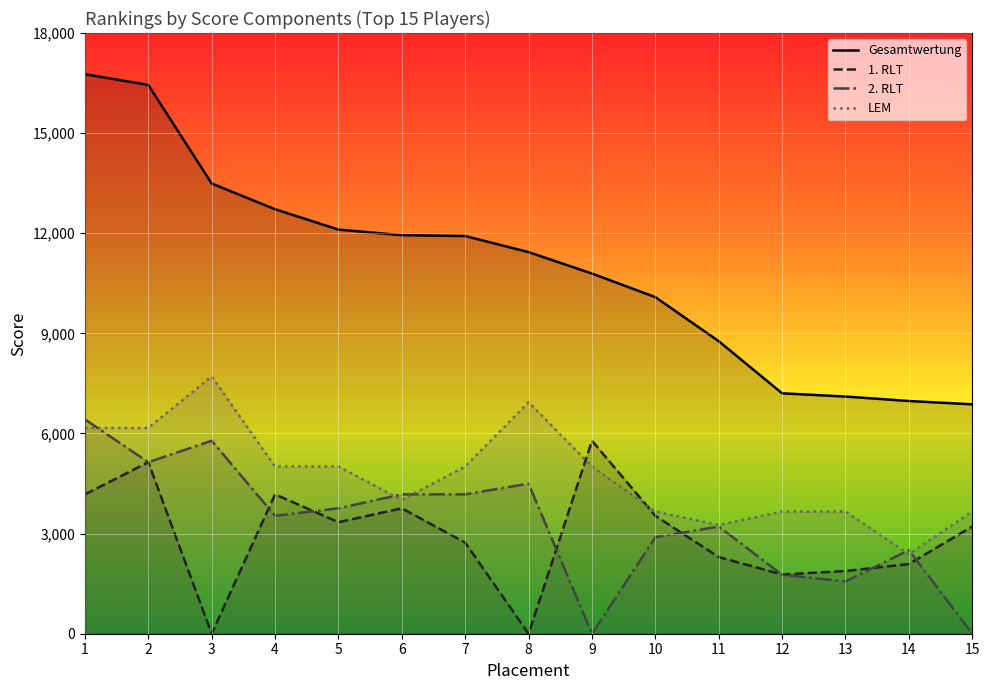

How many interior local valleys does the 2. RLT series have?

4